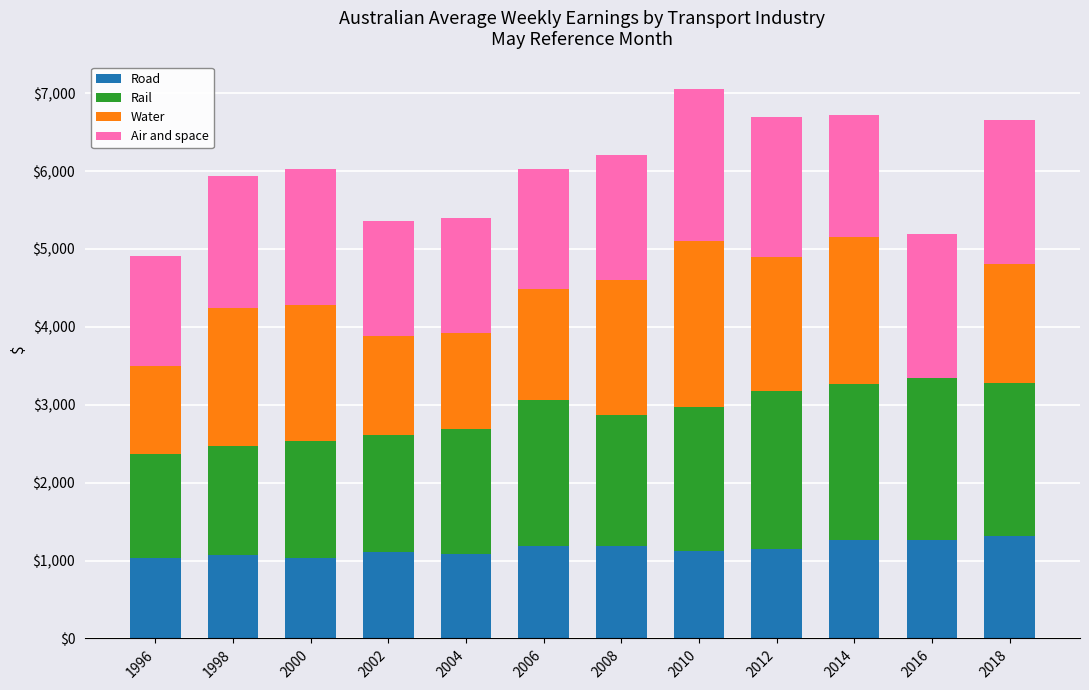

The value of Road at 2006 is 1751.8. True or false?

False